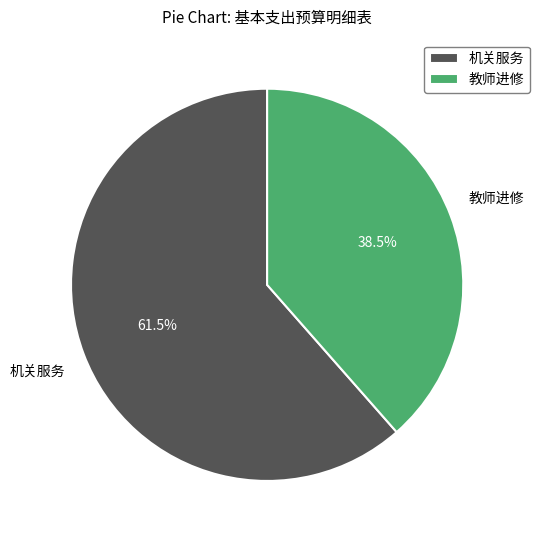

Which slice is the smallest?

教师进修